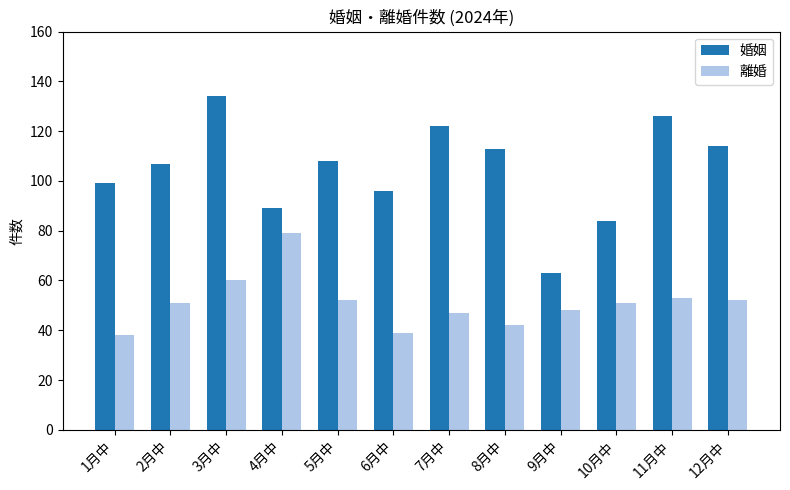

Rank the series by their maximum value, from lowest to highest.

離婚, 婚姻